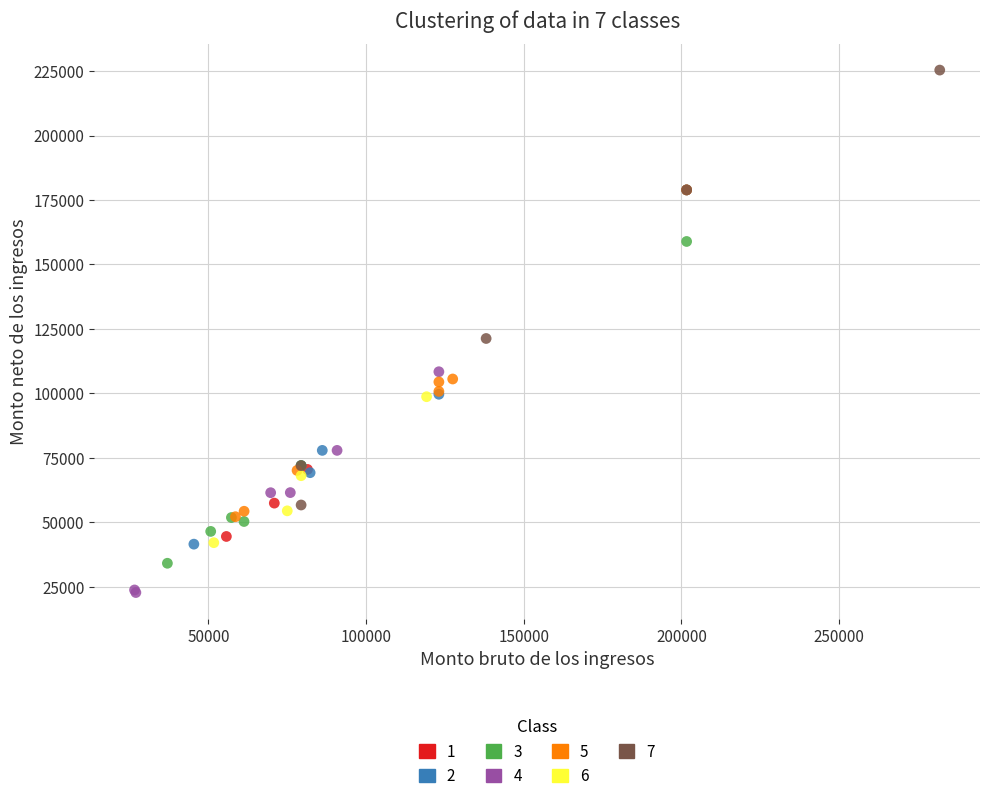

Which series has the largest Y range (max minus min)?

7